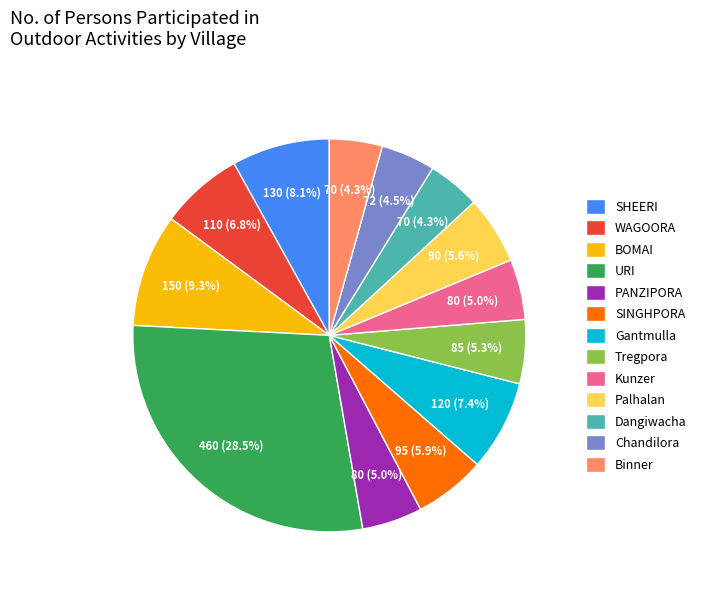

What is the ratio of the value at SINGHPORA to the value at WAGOORA?

0.9